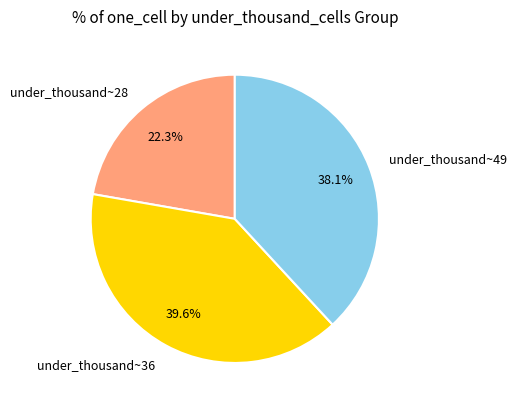

What percentage is NOT represented by under_thousand~36?

60.4%